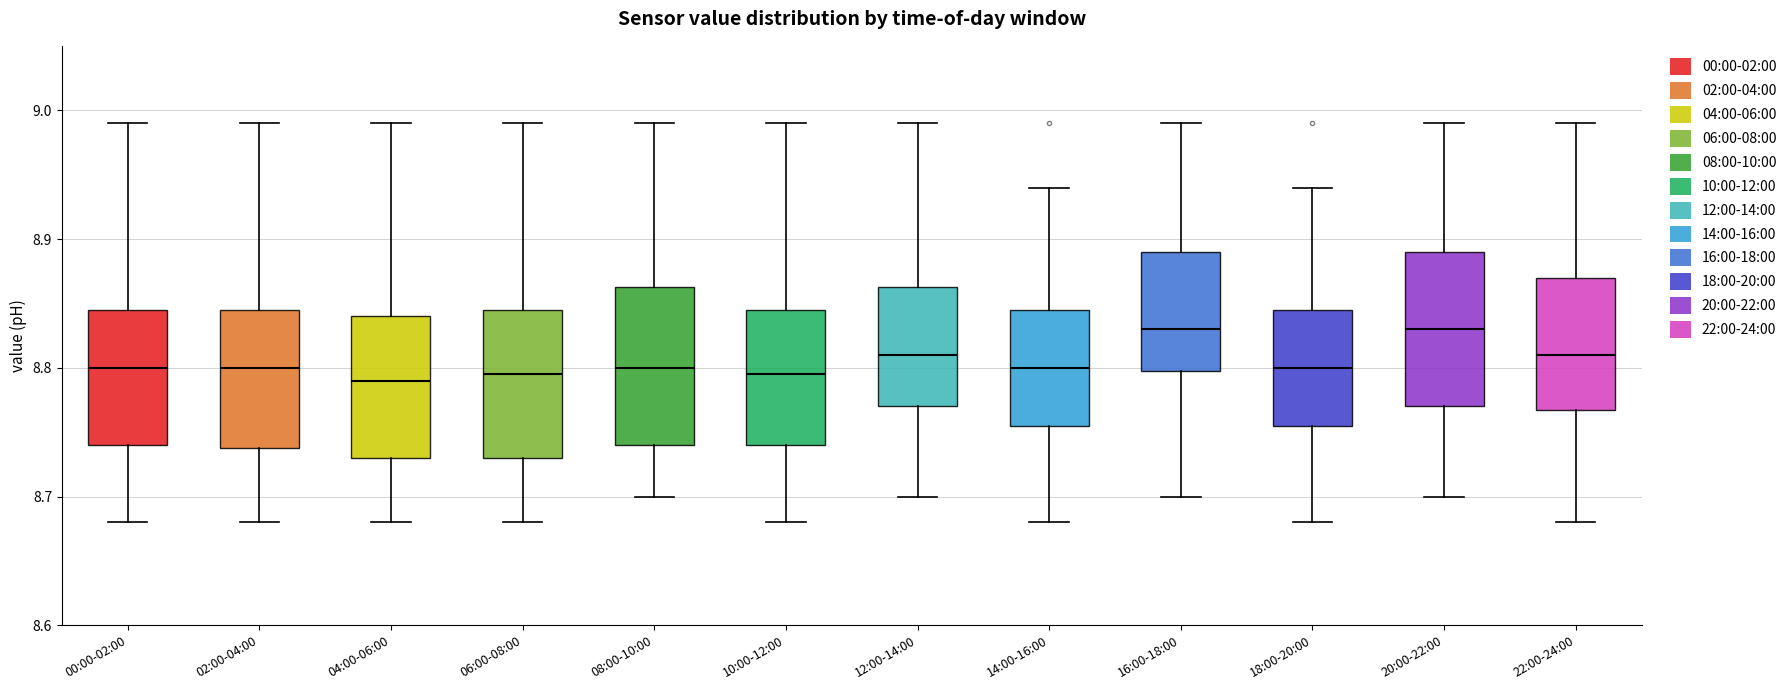

Reading left to right, read every box against the y-axis: the position of its median line, the range the box covers, and the ends of its whiskers. The values are not printed on the chart, so give them approximately, as read against the axis.

00:00-02:00: median 8.80, box 8.74 to 8.85, whiskers 8.68 to 8.99
02:00-04:00: median 8.80, box 8.74 to 8.85, whiskers 8.68 to 8.99
04:00-06:00: median 8.79, box 8.73 to 8.84, whiskers 8.68 to 8.99
06:00-08:00: median 8.80, box 8.73 to 8.85, whiskers 8.68 to 8.99
08:00-10:00: median 8.80, box 8.74 to 8.86, whiskers 8.70 to 8.99
10:00-12:00: median 8.80, box 8.74 to 8.85, whiskers 8.68 to 8.99
12:00-14:00: median 8.81, box 8.77 to 8.86, whiskers 8.70 to 8.99
14:00-16:00: median 8.80, box 8.76 to 8.85, whiskers 8.68 to 8.94
16:00-18:00: median 8.83, box 8.80 to 8.89, whiskers 8.70 to 8.99
18:00-20:00: median 8.80, box 8.76 to 8.85, whiskers 8.68 to 8.94
20:00-22:00: median 8.83, box 8.77 to 8.89, whiskers 8.70 to 8.99
22:00-24:00: median 8.81, box 8.77 to 8.87, whiskers 8.68 to 8.99